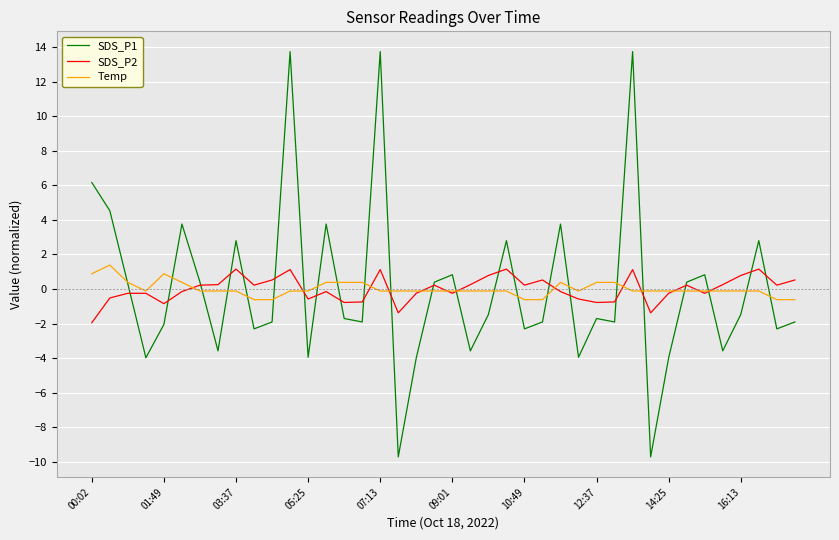

Which series has the largest range (max minus min)?

SDS_P1